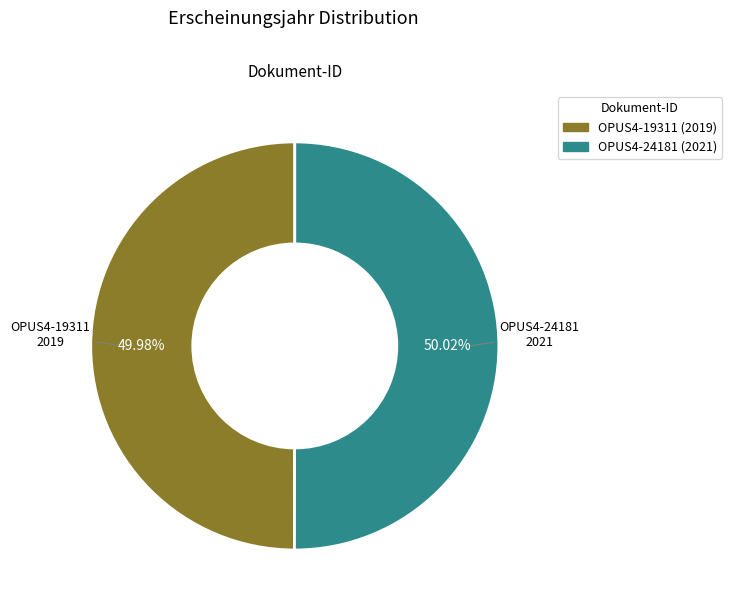

Combined, do OPUS4-19311 and OPUS4-24181 account for over 50%?

Yes